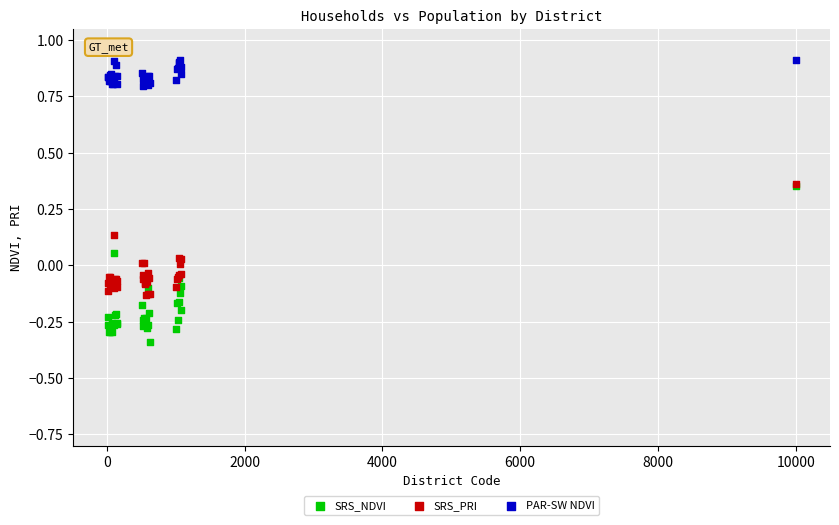

What are all the series names shown in the legend?

SRS_NDVI, SRS_PRI, PAR-SW NDVI